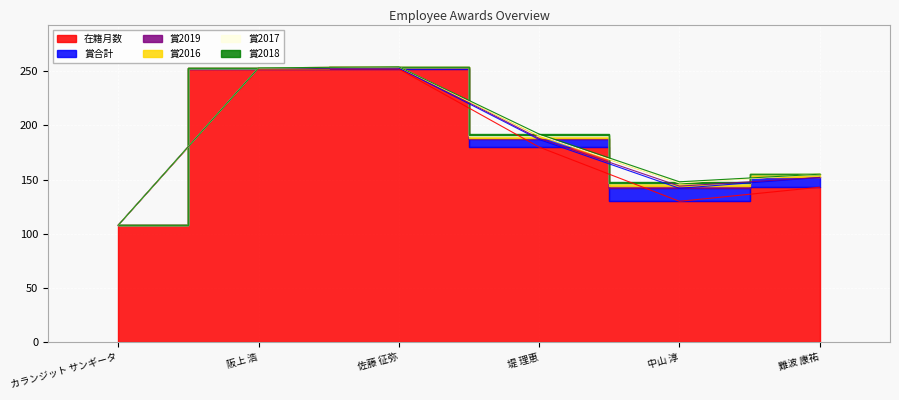

What is the label of the 4th point from the right?

佐藤 征弥